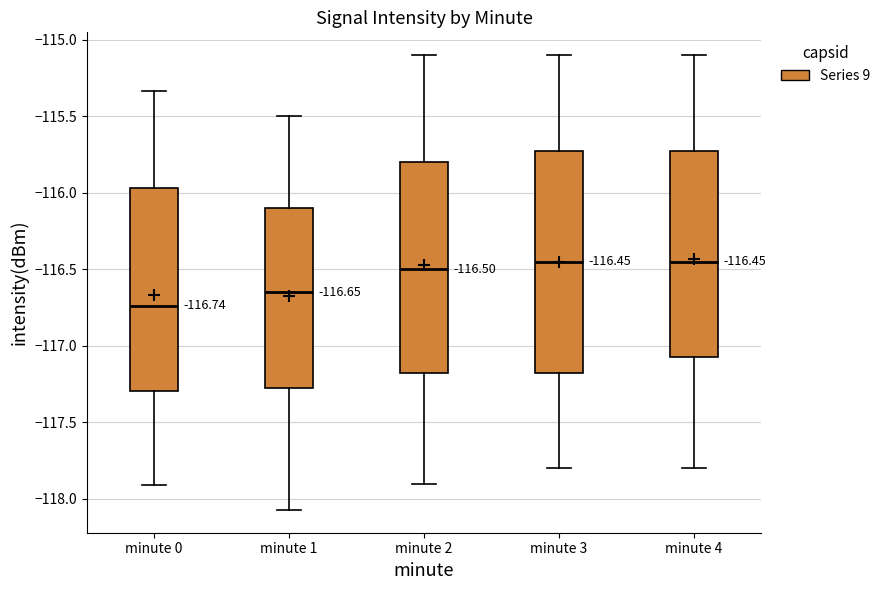

Comparing the boxes themselves (not the whiskers), which one is the tallest?

minute 3